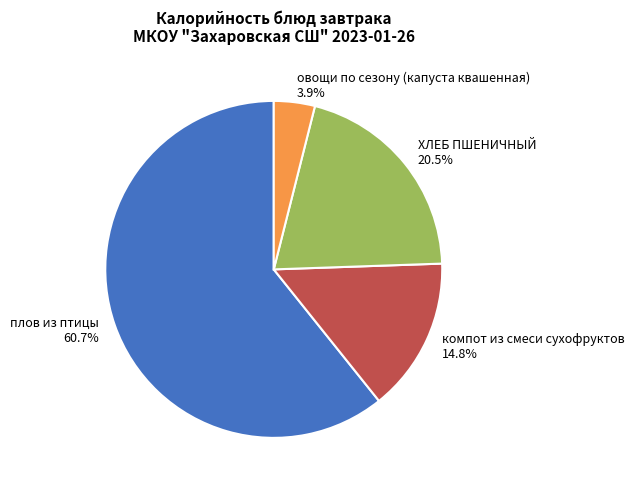

To the nearest percent, what percentage of the pie is плов из птицы?

61%